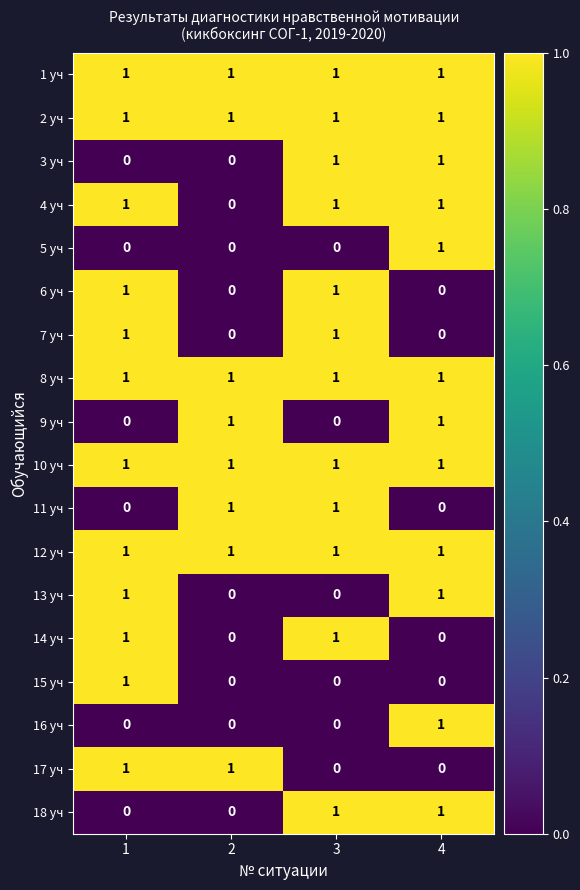

What is the greatest value displayed?

1